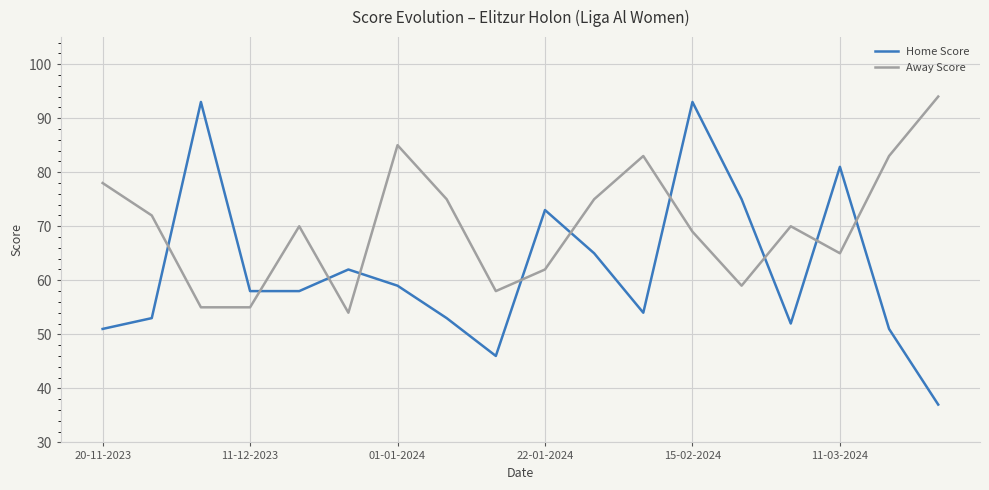

True or false: Away Score and Home Score cross at least once.

True